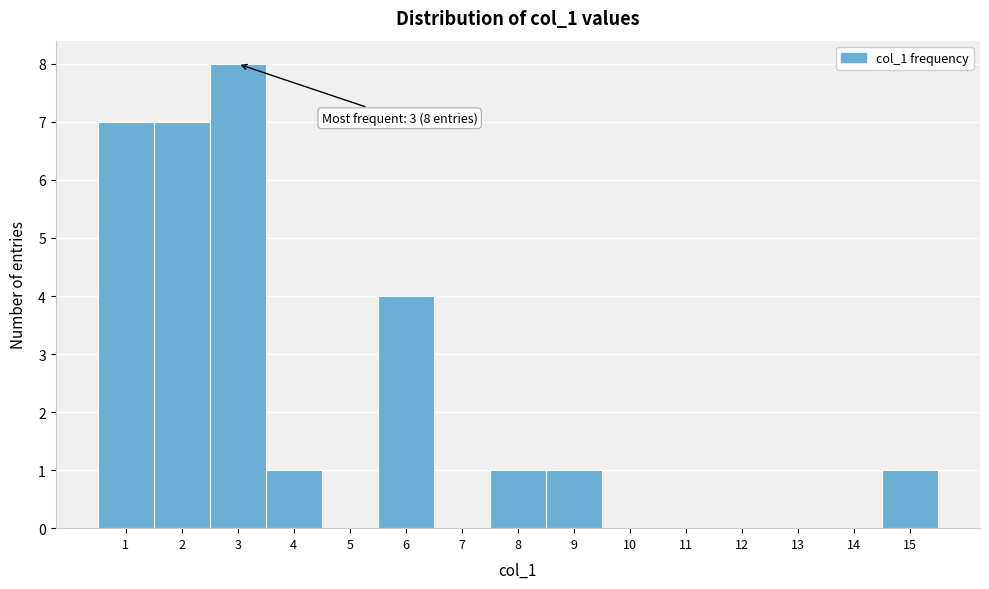

Over which range of the x-axis is the bar tallest?

2.5 to 3.5